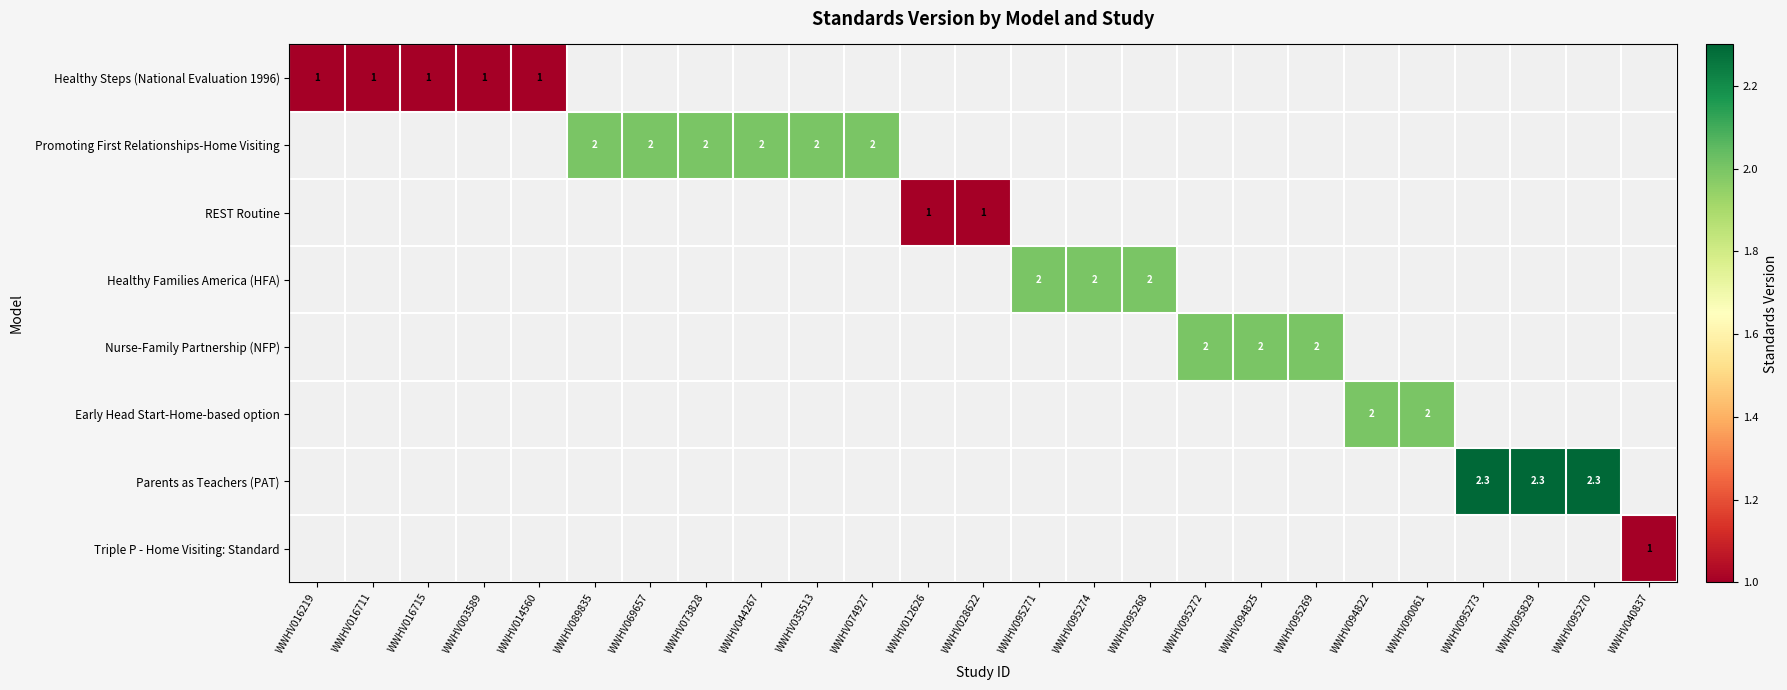

Between WWHV095271 and WWHV094825, which is larger?

WWHV095271